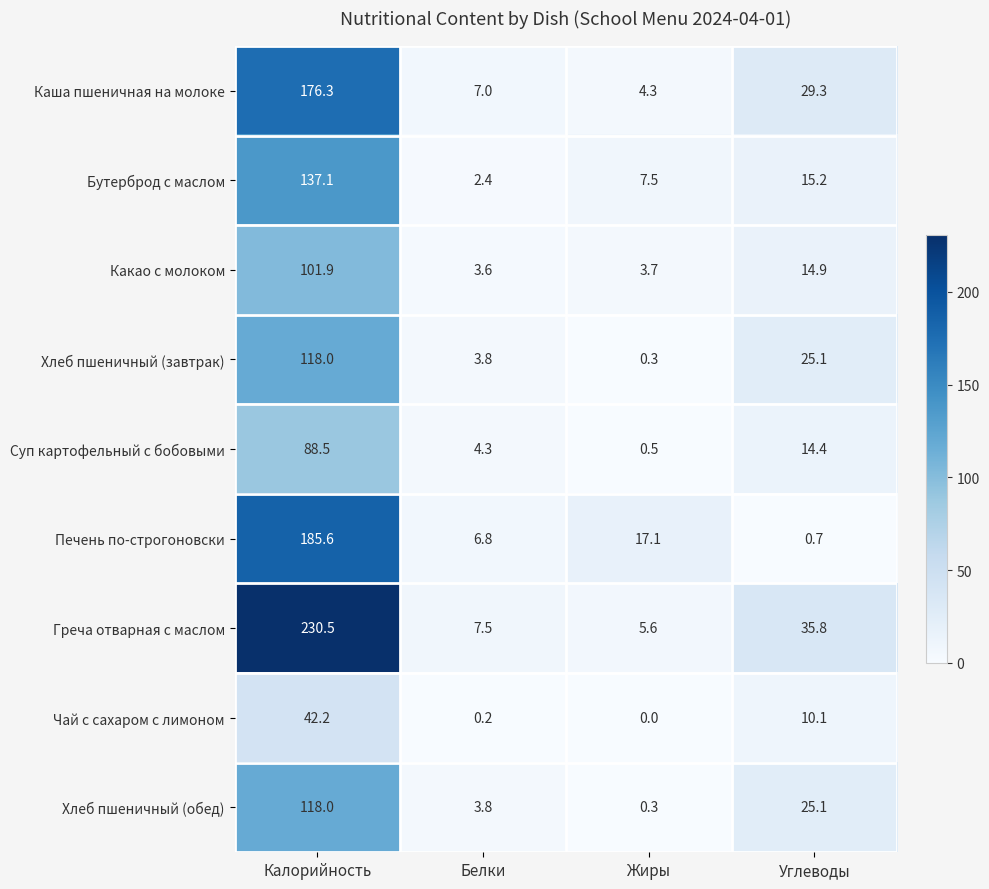

Is the value of Греча отварная с маслом at Калорийность greater than the value of Какао с молоком at Жиры?

Yes